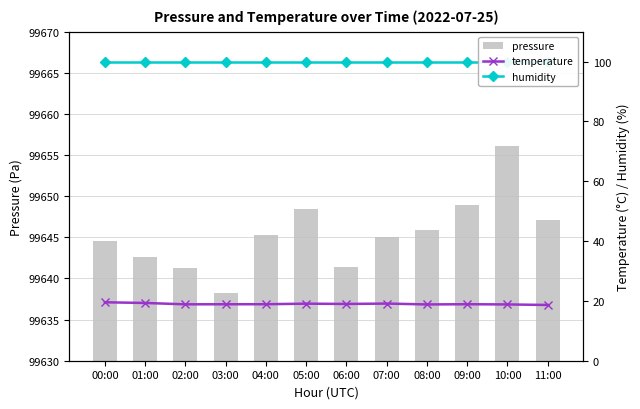

Which series has the largest range (max minus min)?

pressure